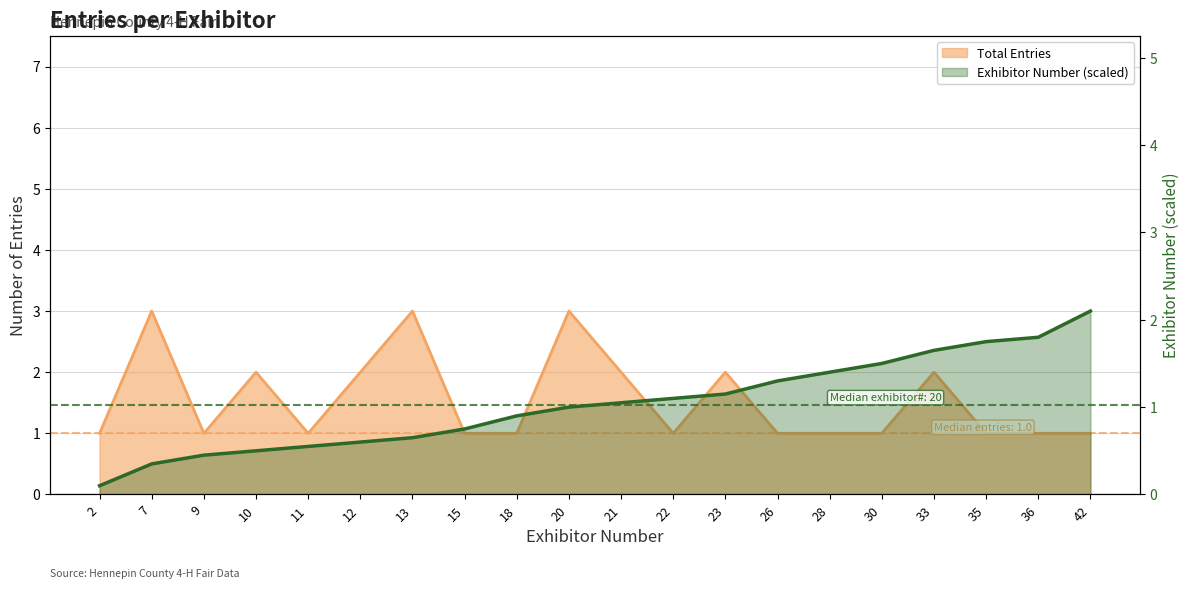

Where is Exhibitor Number nearest to the value 1?

20